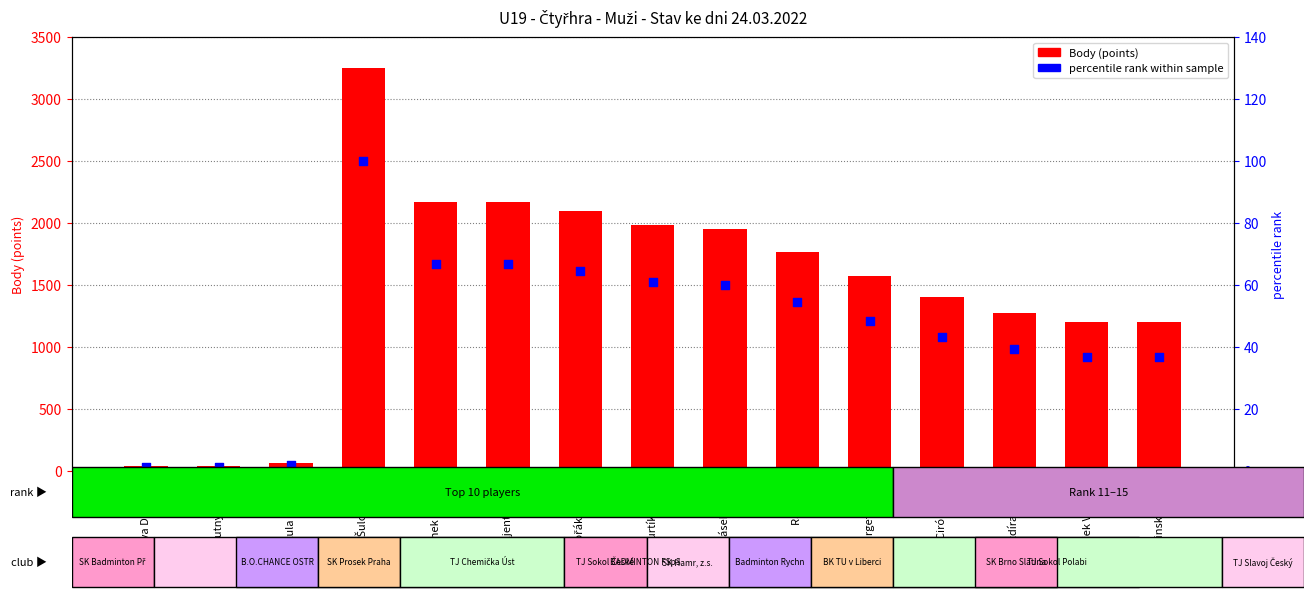

What is the total value across all series at Smutný David?

40.2